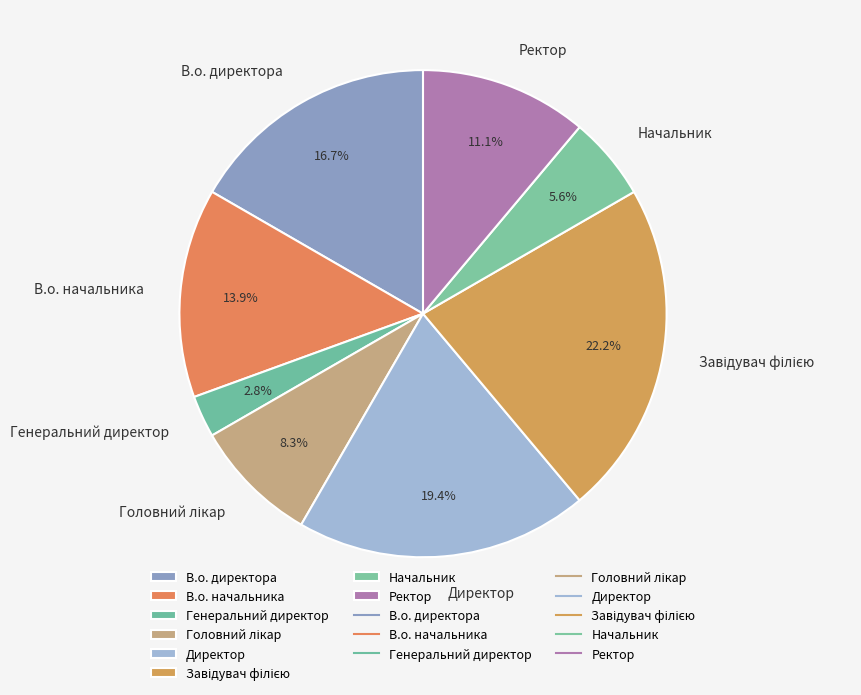

True or false: В.о. начальника accounts for 4% of the total.

False